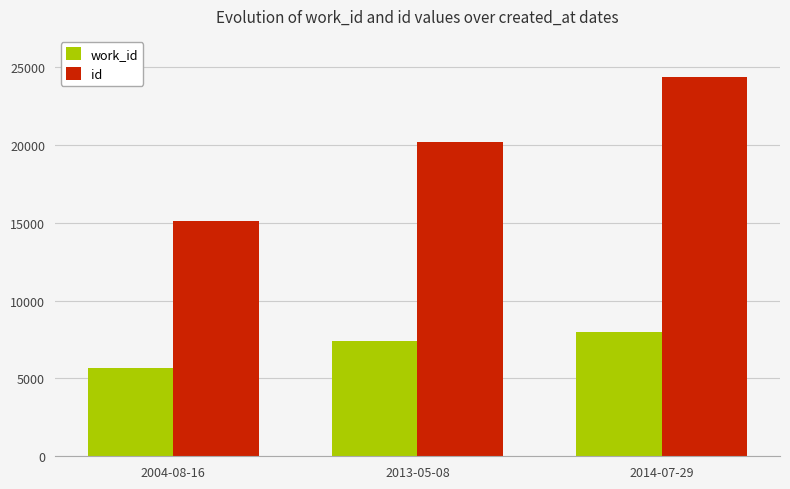

How many id values are between 15128 and 24342?

3